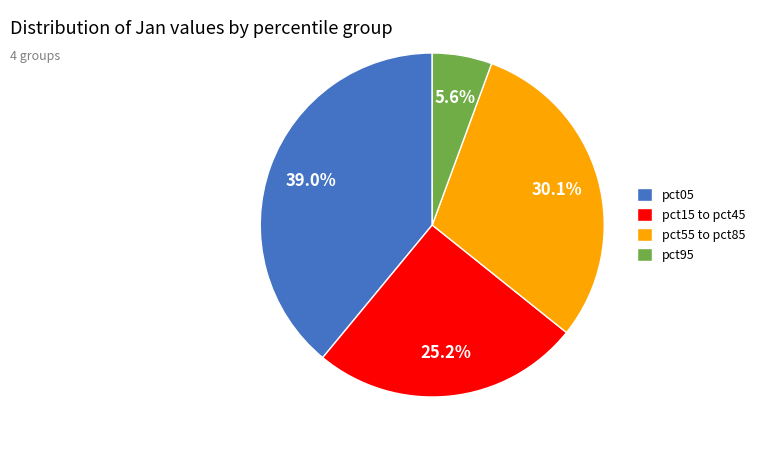

How many slices are in this pie chart?

4